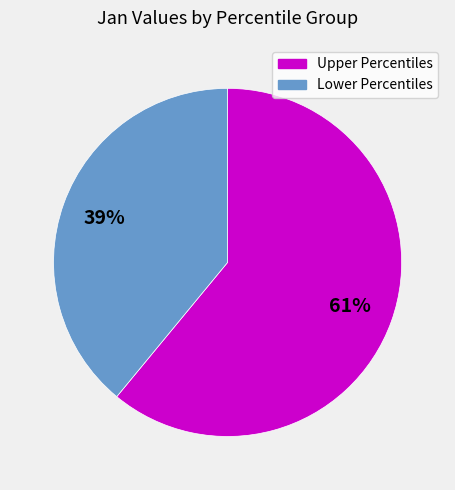

Is there a majority slice in this chart?

Yes